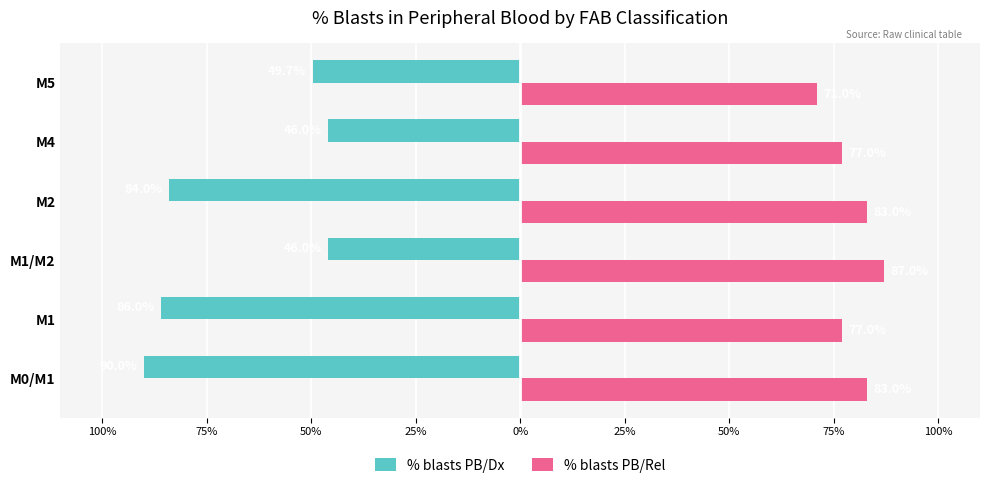

What is the greatest value displayed?

87.0